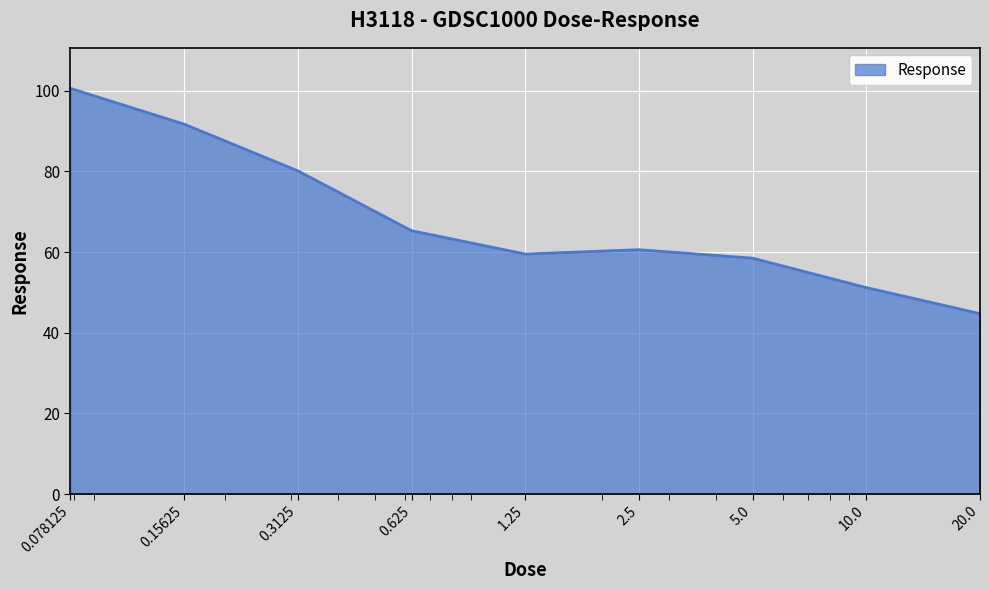

What is the difference between the maximum and minimum values?

55.8